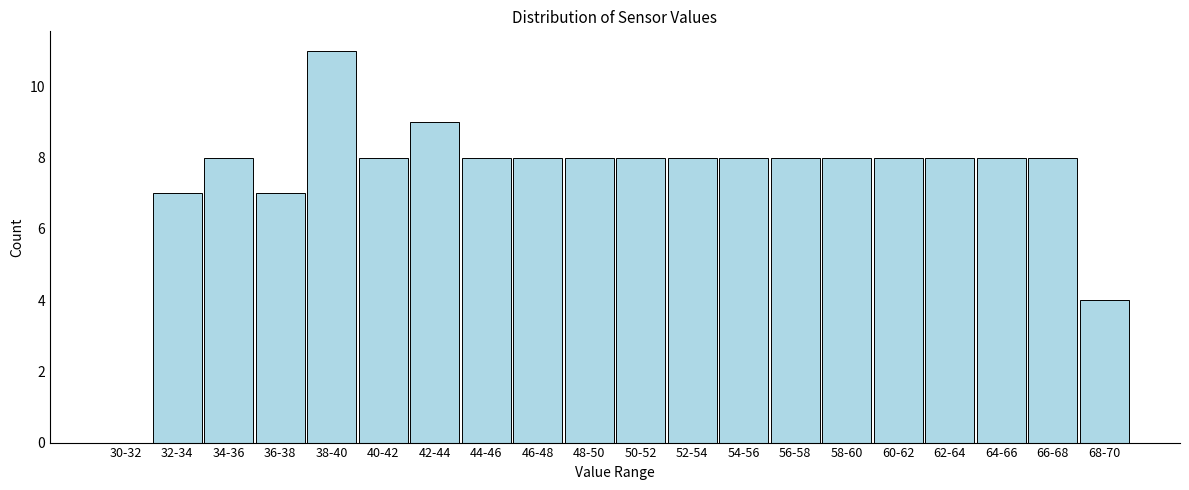

Reading left to right, what are all the values shown in this chart?

30-32=0	32-34=7	34-36=8	36-38=7	38-40=11	40-42=8	42-44=9	44-46=8	46-48=8	48-50=8	50-52=8	52-54=8	54-56=8	56-58=8	58-60=8	60-62=8	62-64=8	64-66=8	66-68=8	68-70=4